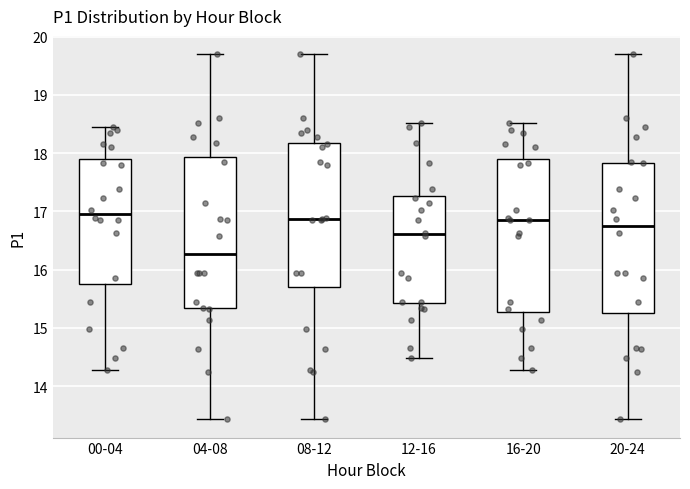

Where does the median line of the box for 08-12 sit on the y-axis? The values are not printed on the chart, so give them approximately, as read against the axis.

16.9